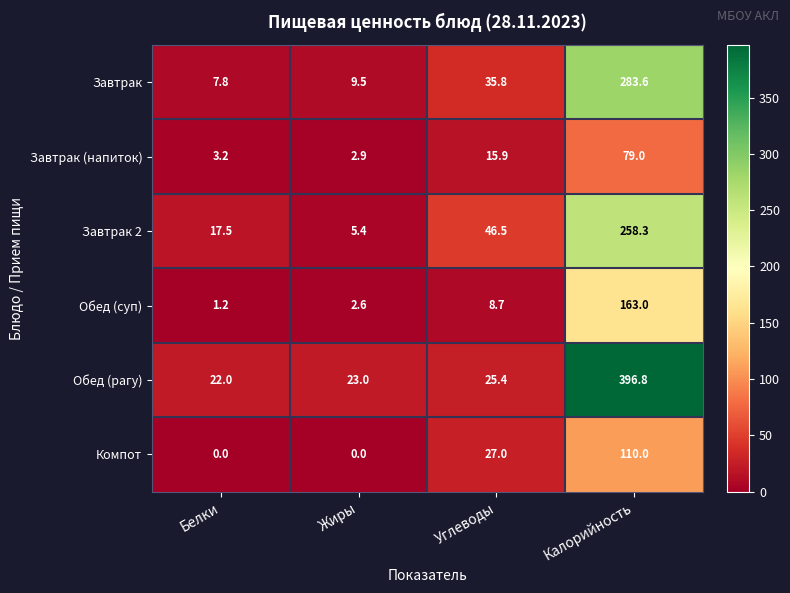

What is the spread (max minus min) of values at Калорийность?

317.8